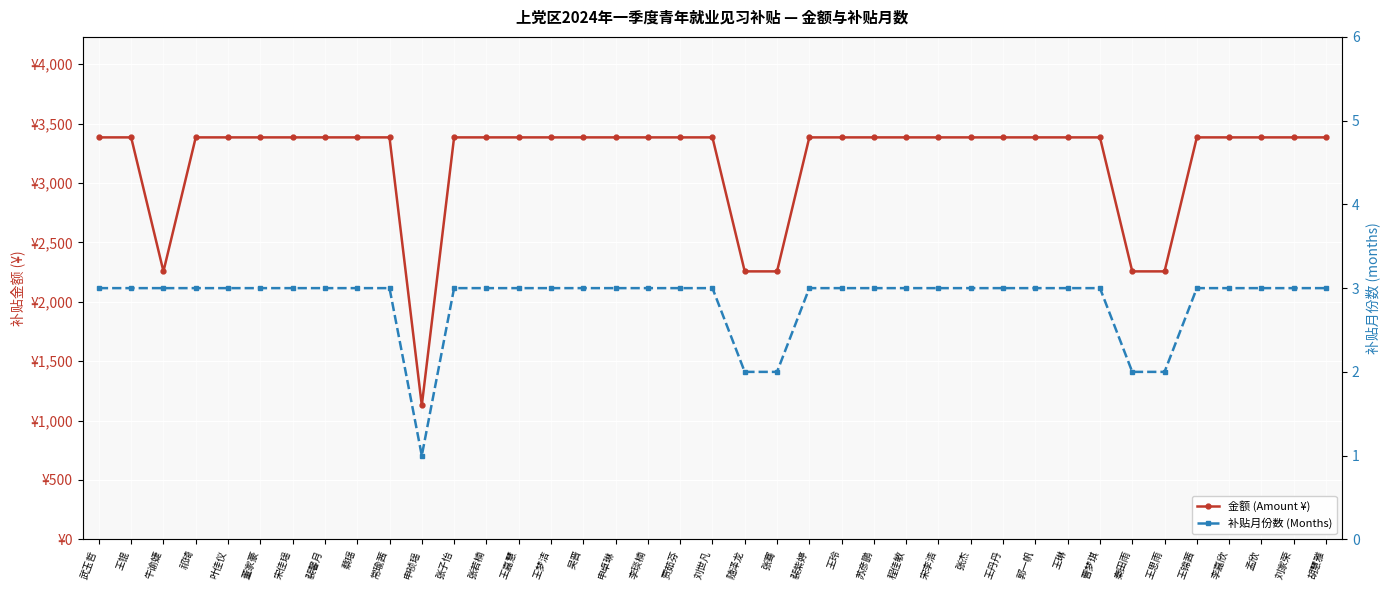

How many distinct data groups are displayed?

2